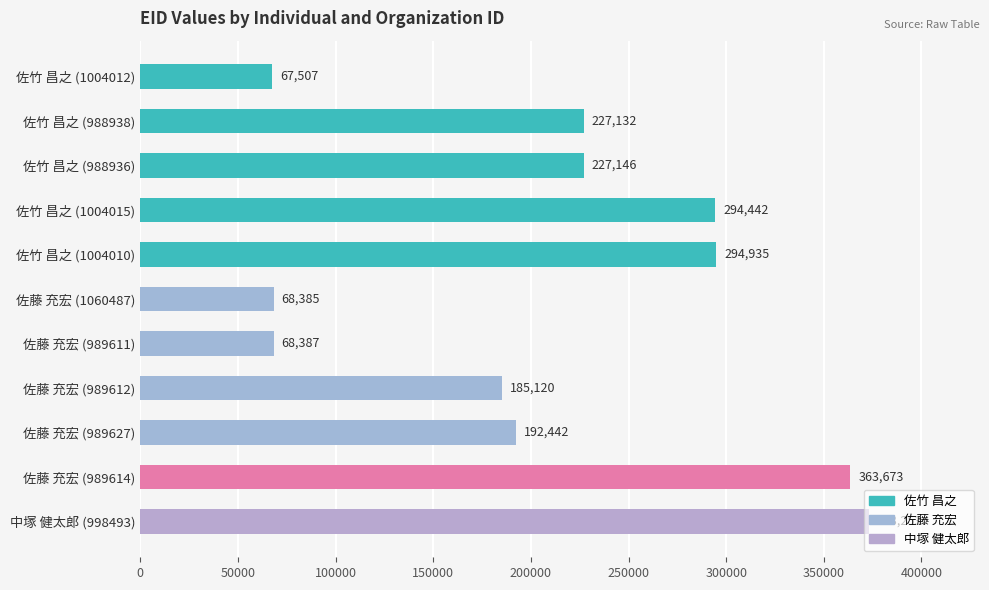

Which category has the highest value across all series?

中塚 健太郎 (998493)